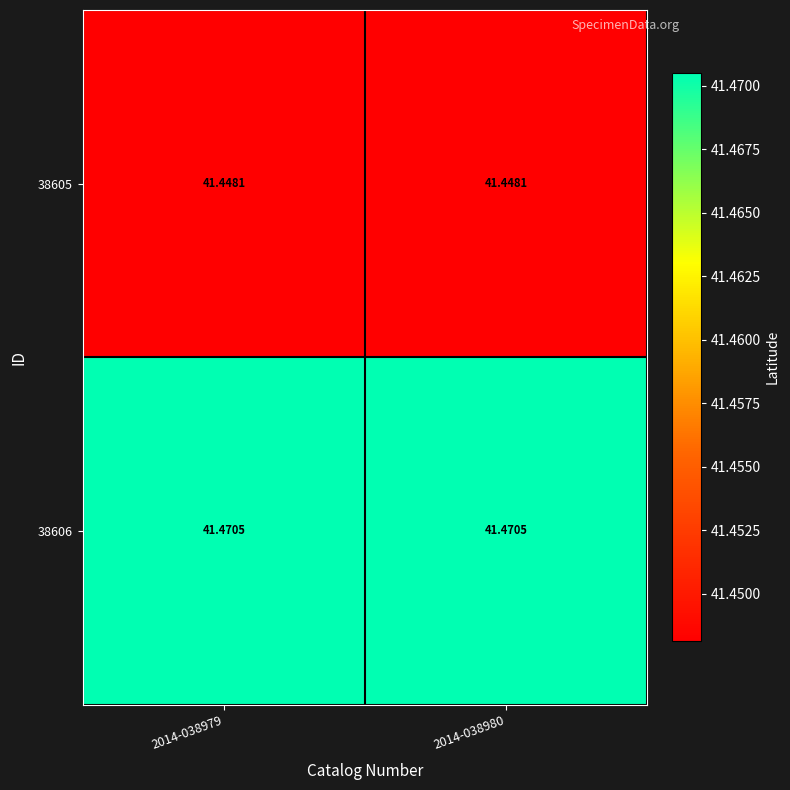

At how many categories does at least one series exceed 41?

2